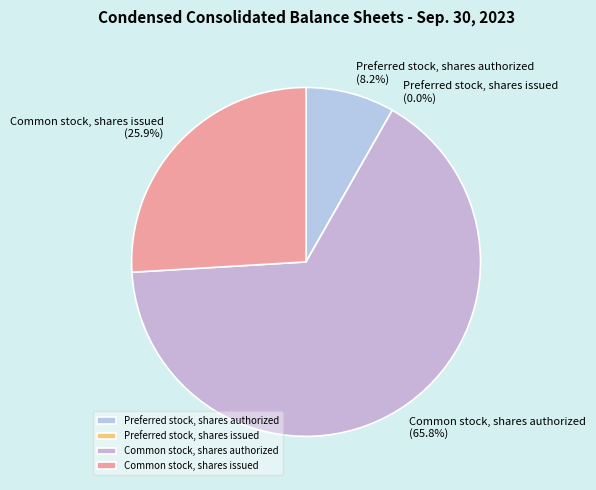

Does Preferred stock, shares issued represent more than half of the total?

No